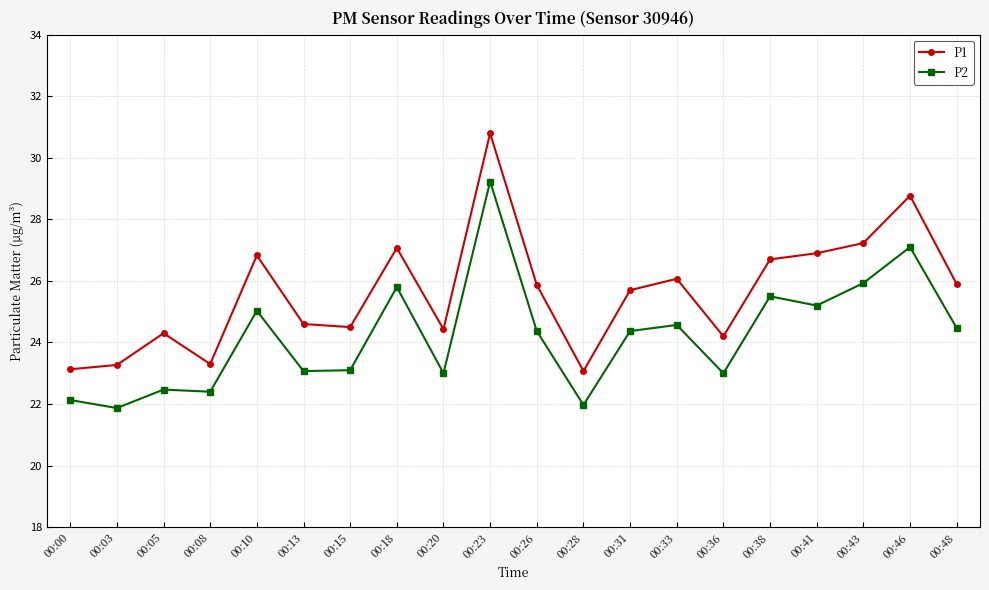

Reading left to right, extract all data points from this chart.

P1: 23.1	23.3	24.3	23.3	26.8	24.6	24.5	27.1	24.4	30.8	25.9	23.1	25.7	26.1	24.2	26.7	26.9	27.2	28.8	25.9
P2: 22.1	21.9	22.5	22.4	25.0	23.1	23.1	25.8	23.0	29.2	24.4	22.0	24.4	24.6	23.0	25.5	25.2	25.9	27.1	24.5